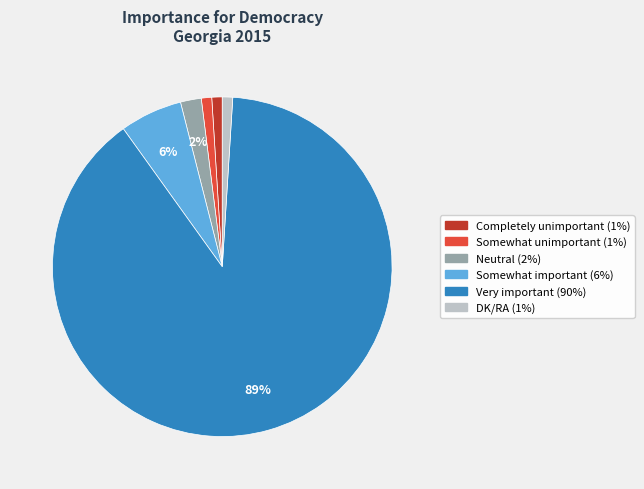

Which has a higher value, Neutral or DK/RA?

Neutral